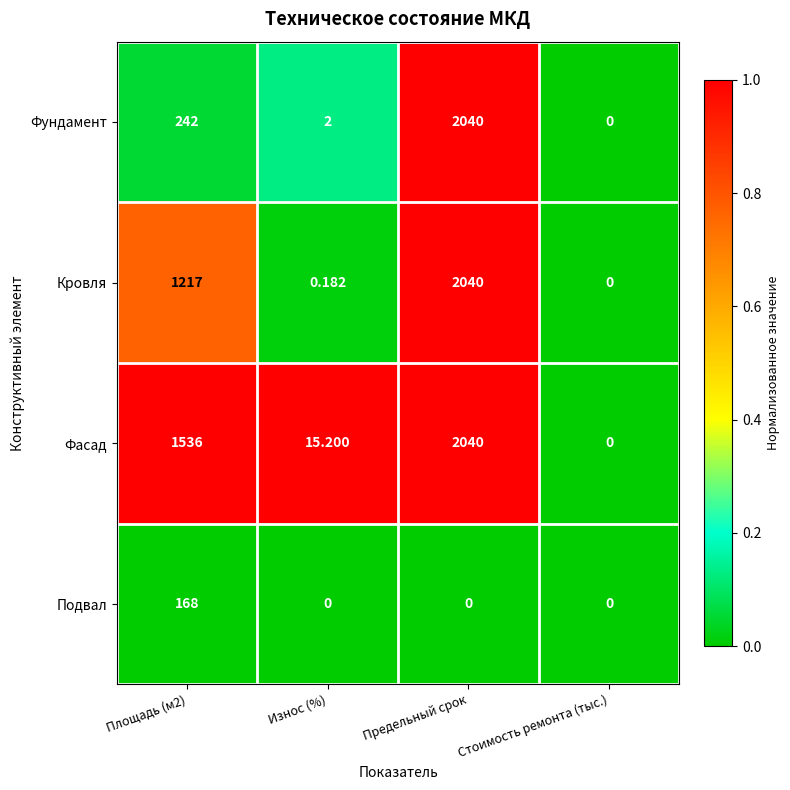

At which category is the sum across all series the highest?

Предельный срок